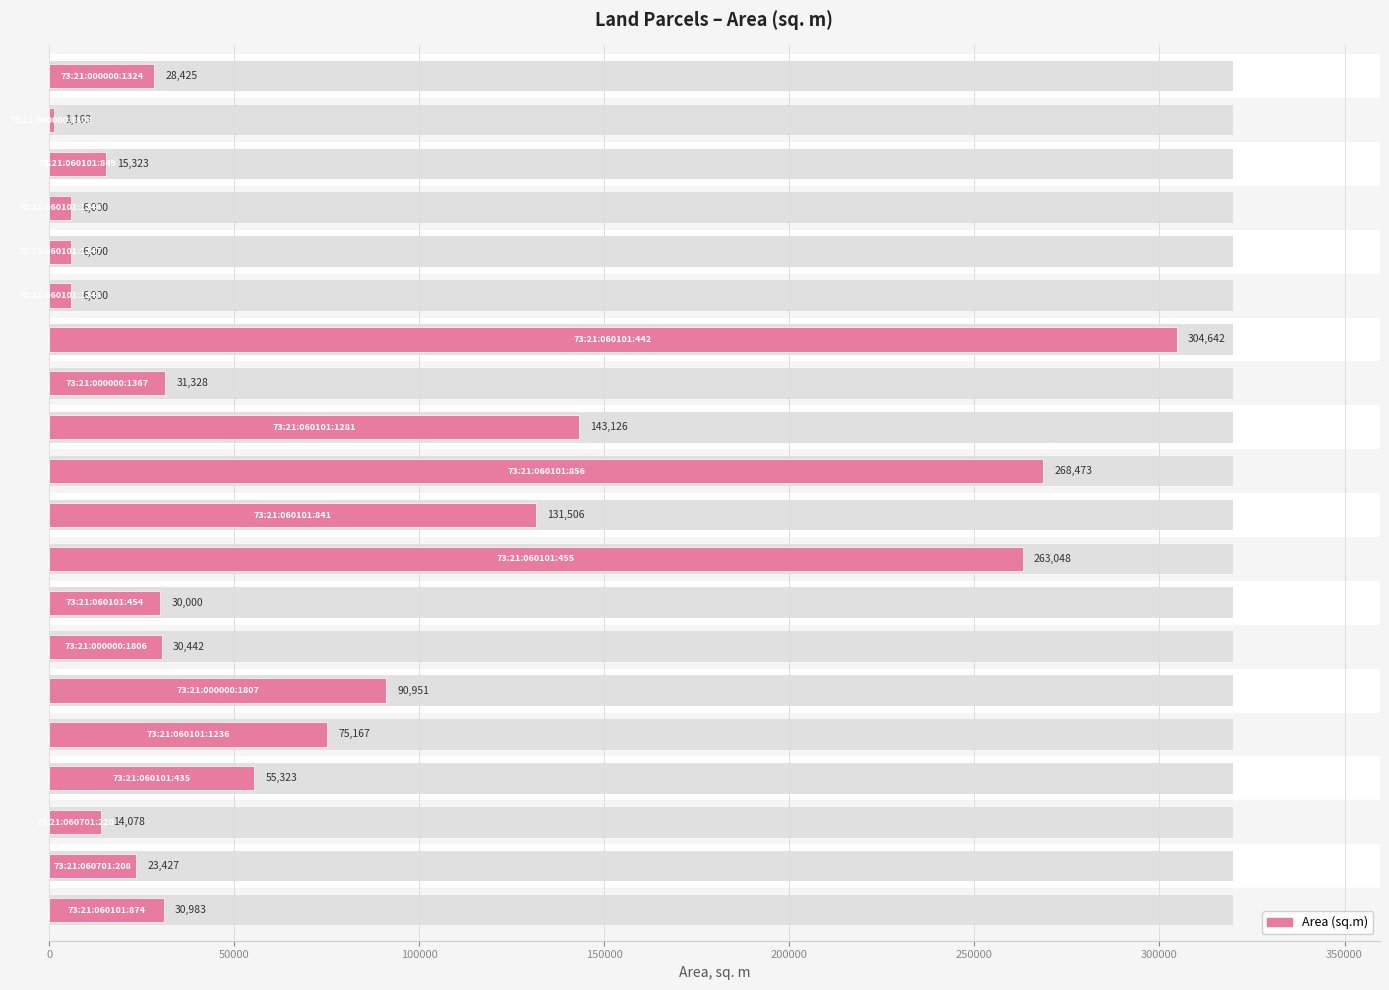

The value at 9 is 268473. True or false?

True